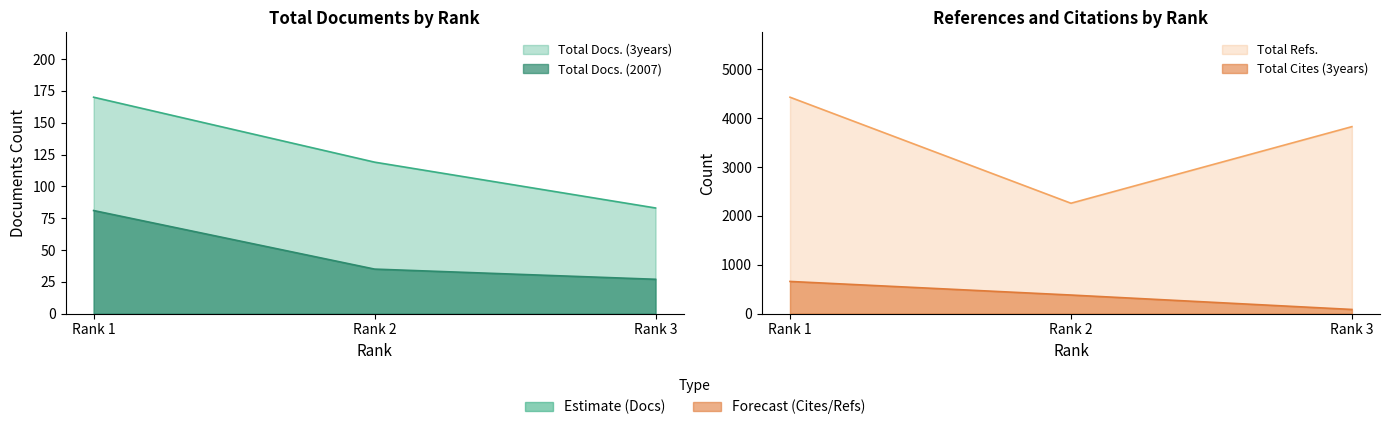

Reading left to right, extract all data points from this chart.

Total Docs. (2007): Rank 1=81	Rank 2=35	Rank 3=27
Total Docs. (3years): Rank 1=170	Rank 2=119	Rank 3=83
Total Refs.: Rank 1=4426	Rank 2=2258	Rank 3=3824
Total Cites (3years): Rank 1=659	Rank 2=381	Rank 3=86